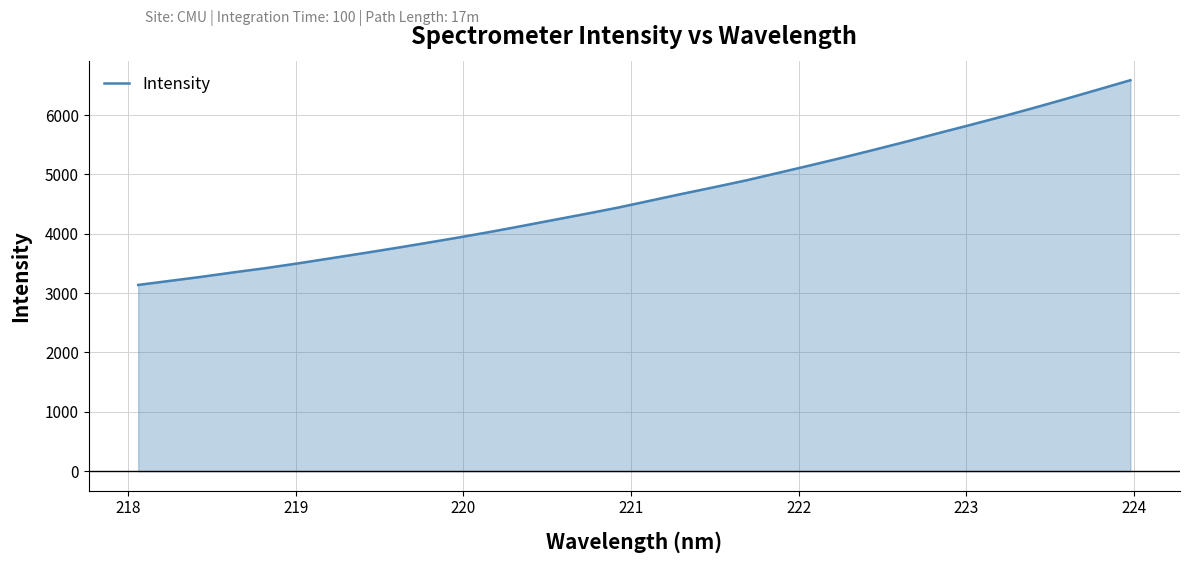

What is the difference between the maximum and minimum values?

3448.0